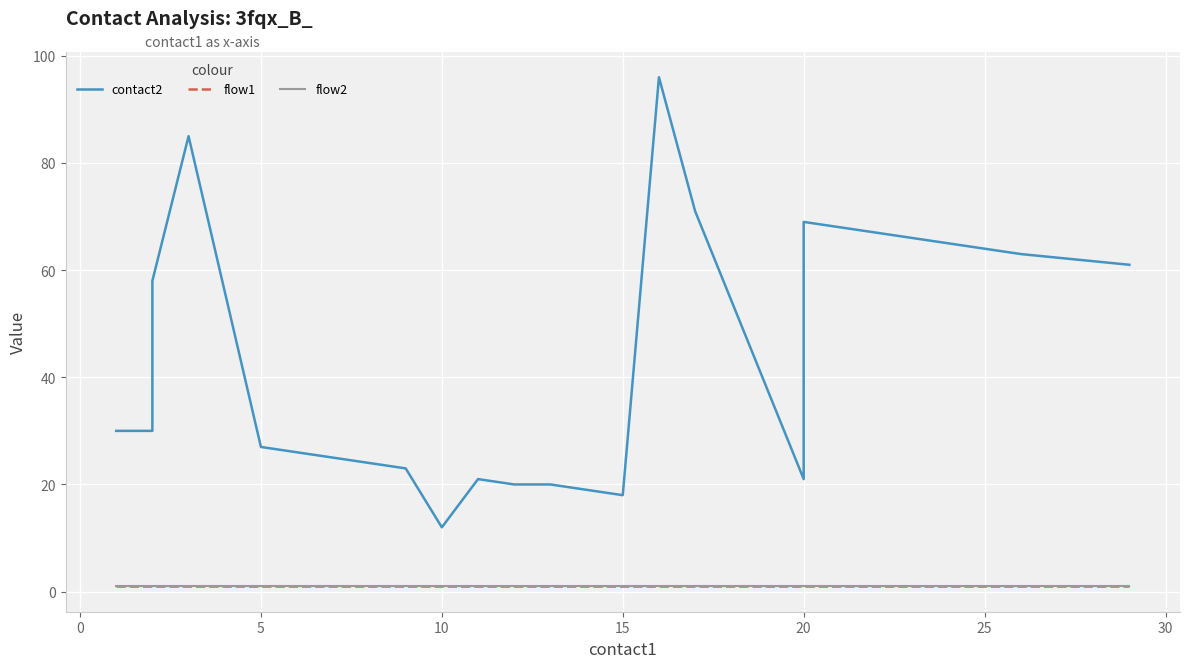

What are all the series names shown in the legend?

contact2, flow1, flow2